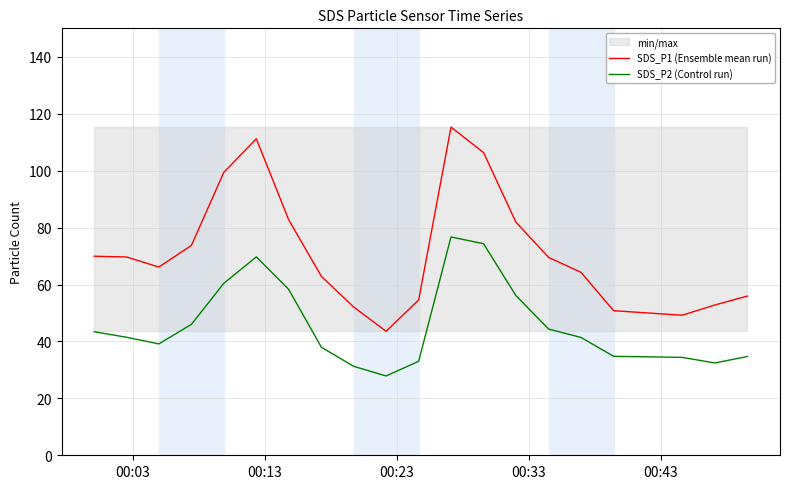

True or false: SDS_P1 (Ensemble mean run) and SDS_P2 (Control run) intersect in this chart.

False